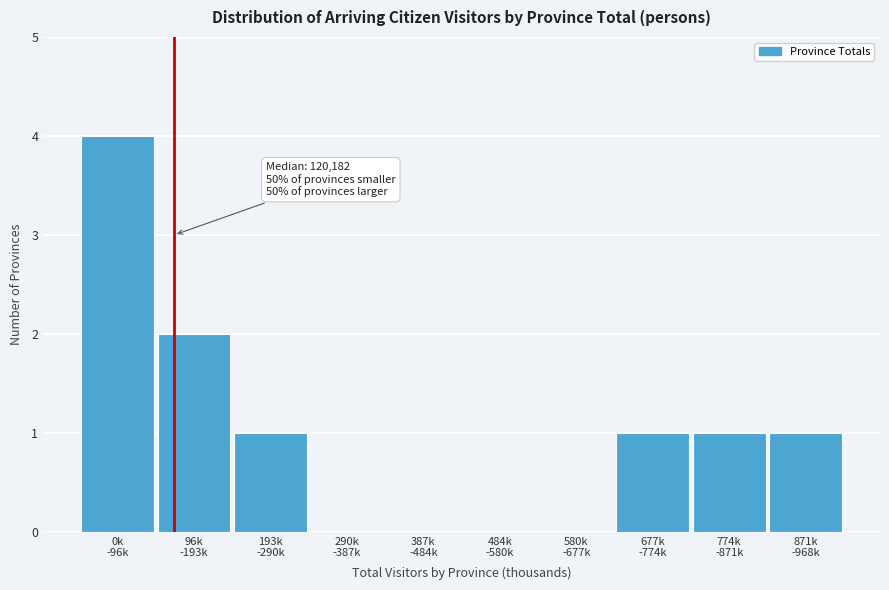

What is the maximum value shown in the chart?

4